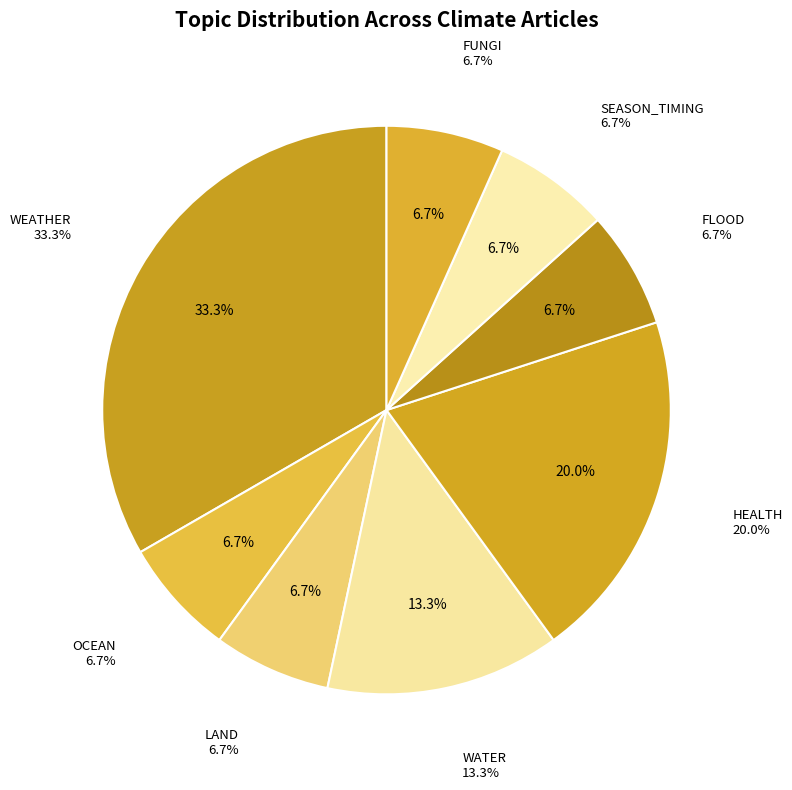

Which category has the smallest portion of the pie?

OCEAN